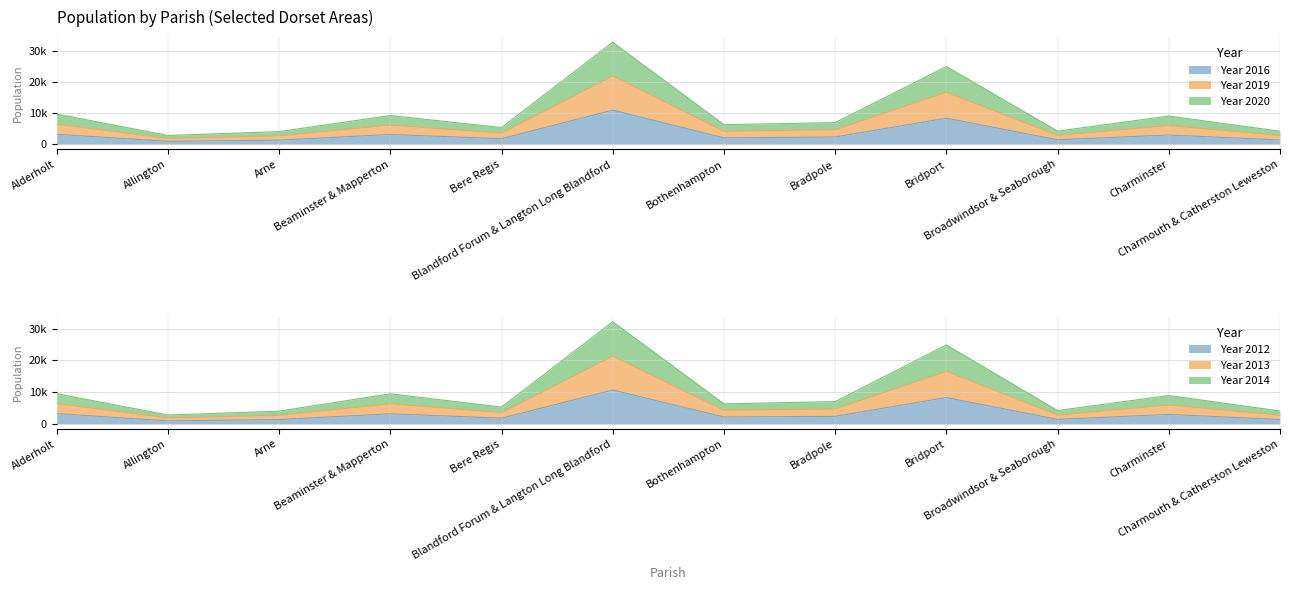

Which series has the largest range (max minus min)?

Year 2019